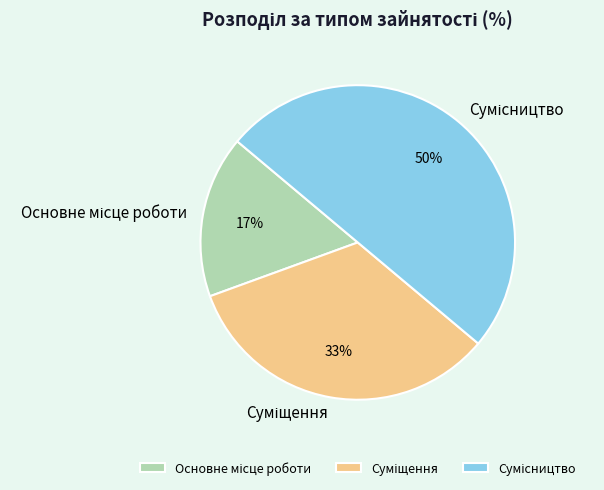

To the nearest percent, what is the average slice percentage?

33%